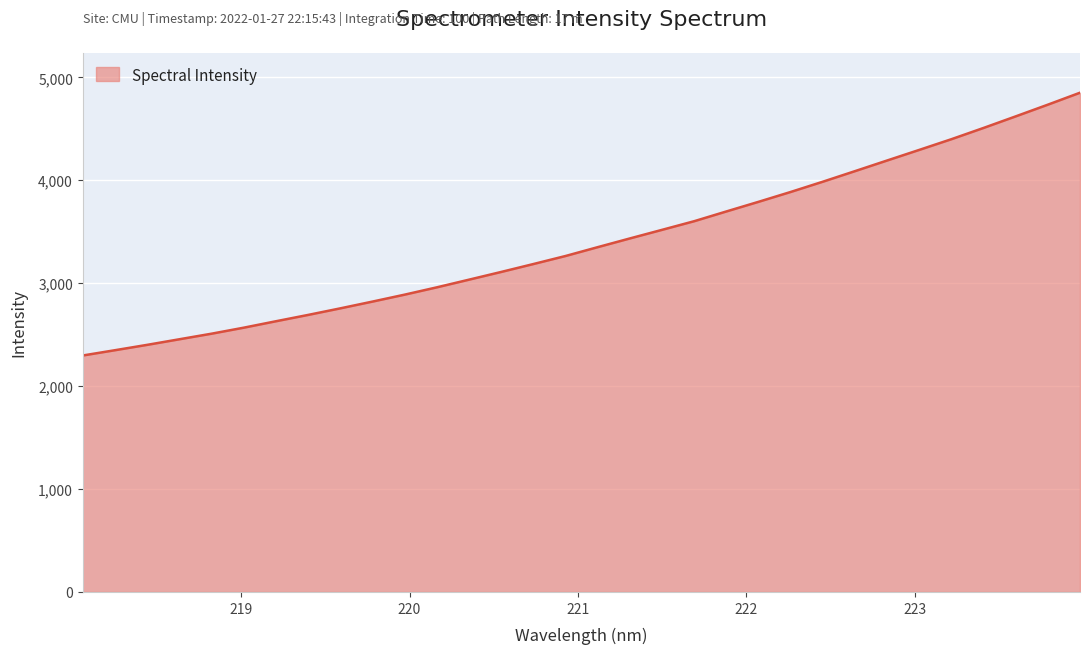

What is the greatest value displayed?

4851.0